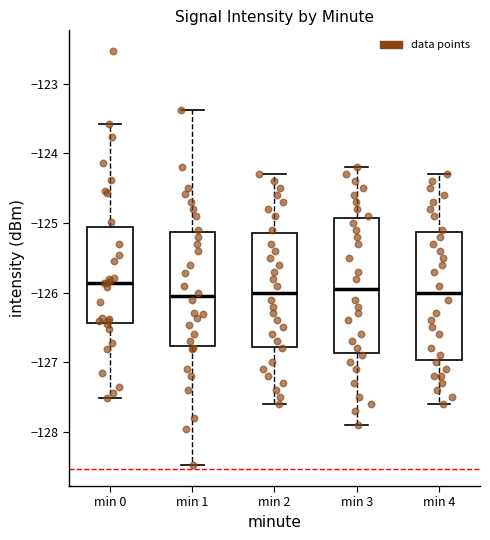

Reading left to right, read every box against the y-axis: the position of its median line, the range the box covers, and the ends of its whiskers. The values are not printed on the chart, so give them approximately, as read against the axis.

min 0: median -125.9, box -126.4 to -125.1, whiskers -127.5 to -123.6
min 1: median -126.0, box -126.8 to -125.1, whiskers -128.5 to -123.4
min 2: median -126.0, box -126.8 to -125.1, whiskers -127.6 to -124.3
min 3: median -125.9, box -126.9 to -124.9, whiskers -127.9 to -124.2
min 4: median -126.0, box -127.0 to -125.1, whiskers -127.6 to -124.3